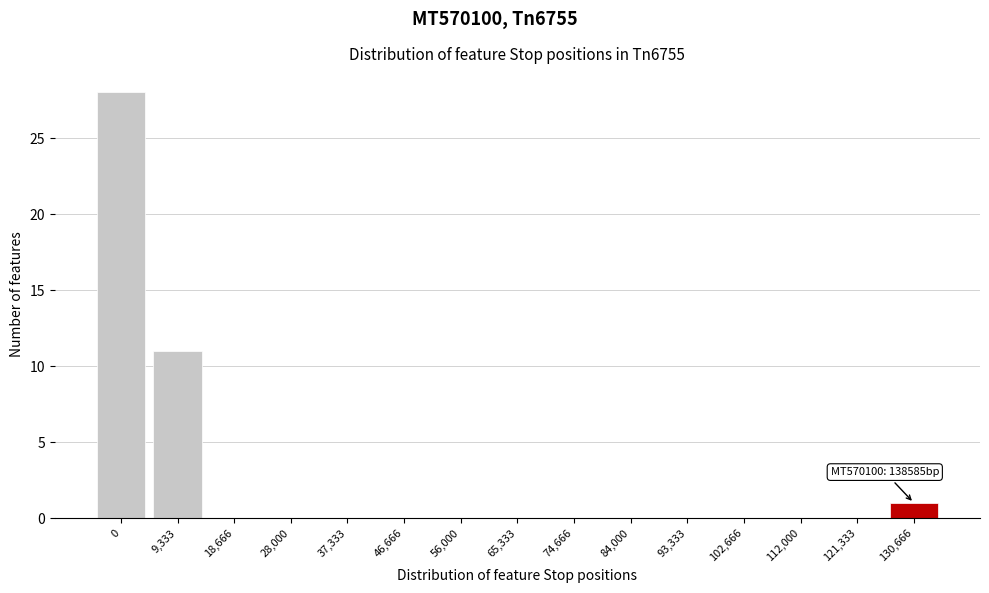

Reading right to left, what are all the values shown in this chart?

130,666=1	121,333=0	112,000=0	102,666=0	93,333=0	84,000=0	74,666=0	65,333=0	56,000=0	46,666=0	37,333=0	28,000=0	18,666=0	9,333=11	0=28